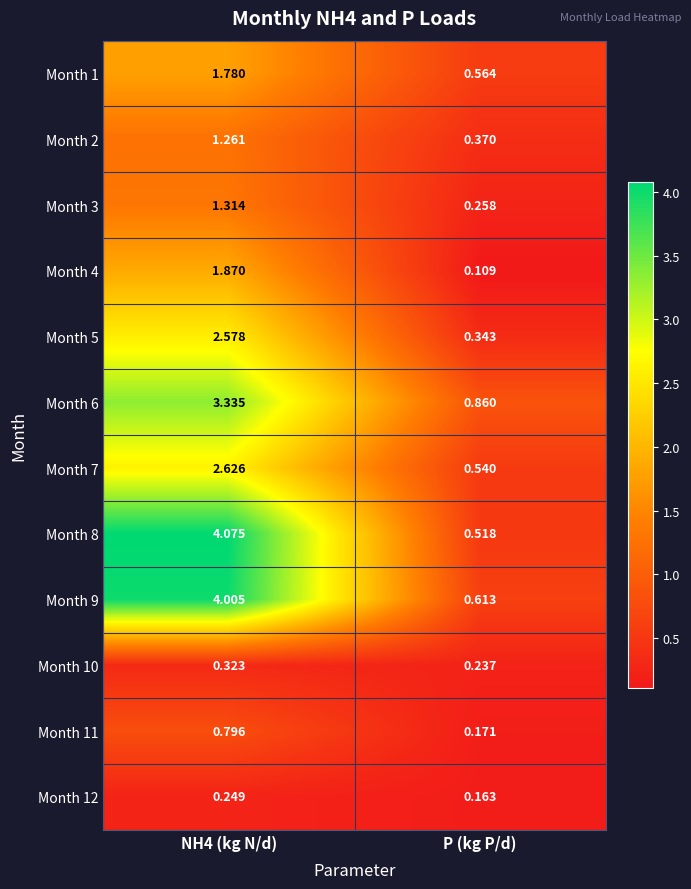

At which label does Month 6 reach its minimum?

P (kg P/d)